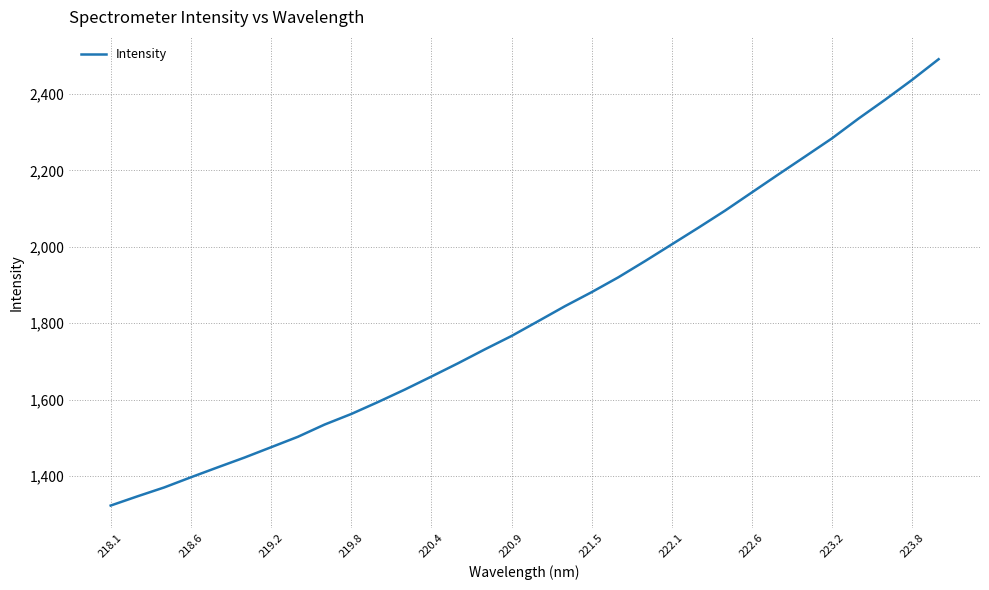

What is the difference between the maximum and minimum values?

1168.8